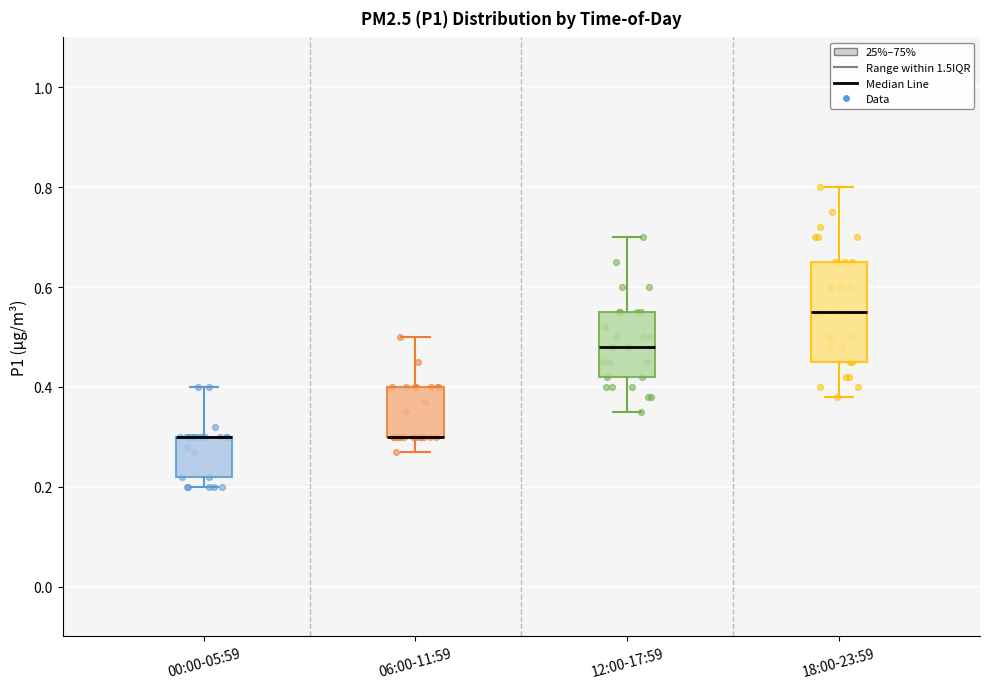

Reading left to right, read every box against the y-axis: the position of its median line, the range the box covers, and the ends of its whiskers. The values are not printed on the chart, so give them approximately, as read against the axis.

00:00-05:59: median 0.30 (drawn on the box's upper edge), box 0.22 to 0.30, whiskers 0.20 to 0.40
06:00-11:59: median 0.30 (drawn on the box's lower edge), box 0.30 to 0.40, whiskers 0.28 to 0.50
12:00-17:59: median 0.48, box 0.42 to 0.56, whiskers 0.36 to 0.70
18:00-23:59: median 0.56, box 0.46 to 0.66, whiskers 0.38 to 0.80